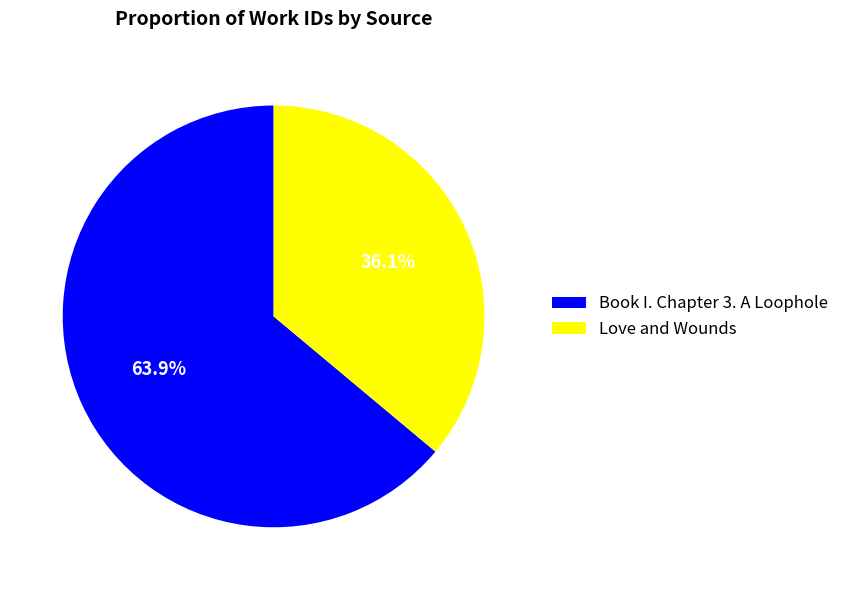

What portion of the pie excludes Book I. Chapter 3. A Loophole?

36.1%